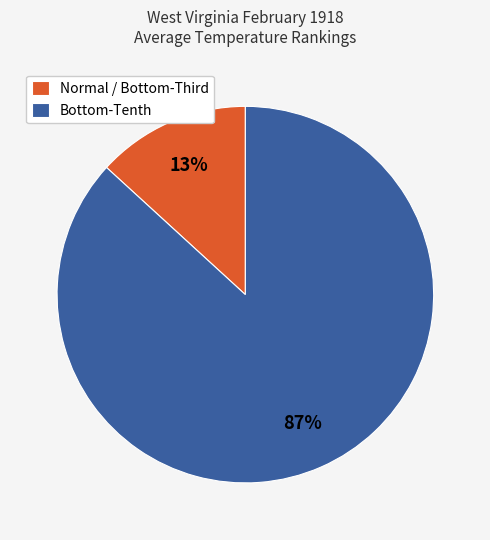

How many slices are in this pie chart?

2